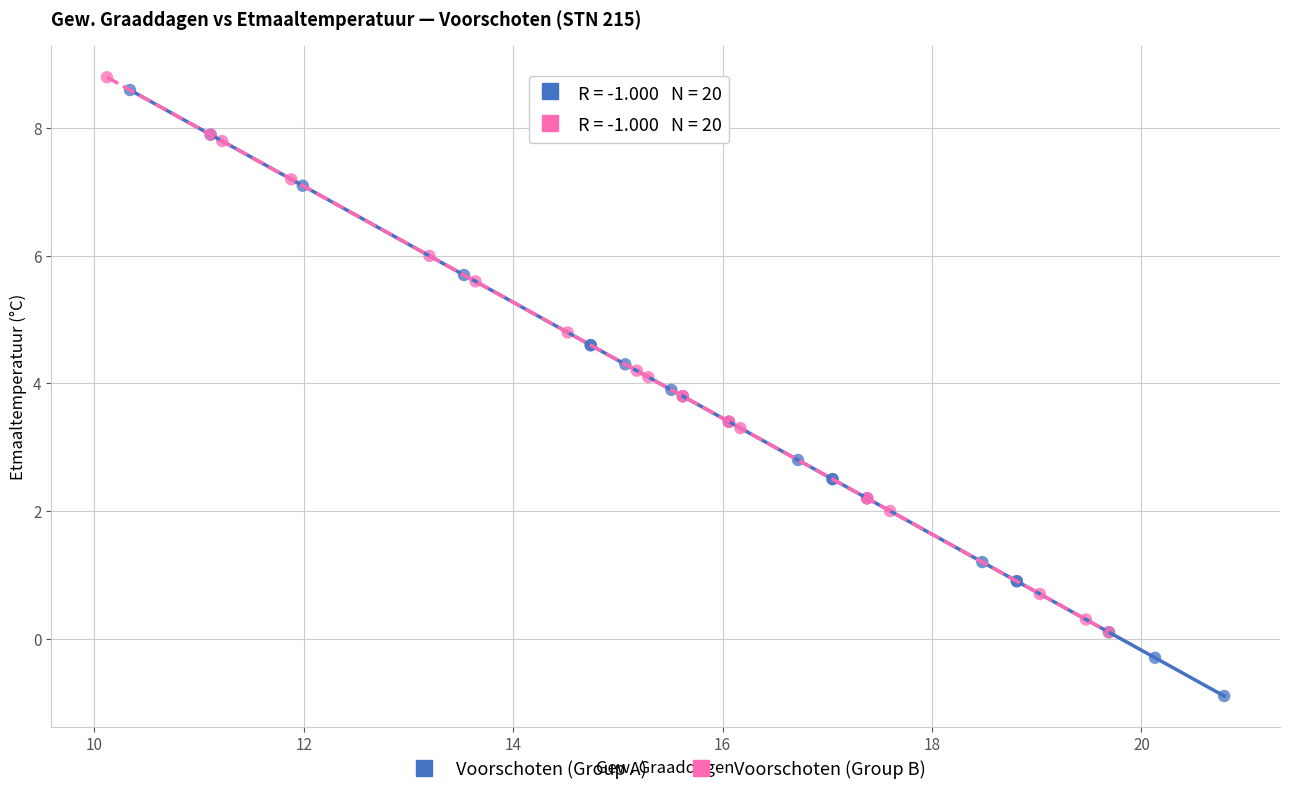

Which series reaches the minimum Y coordinate?

Voorschoten (Group A)